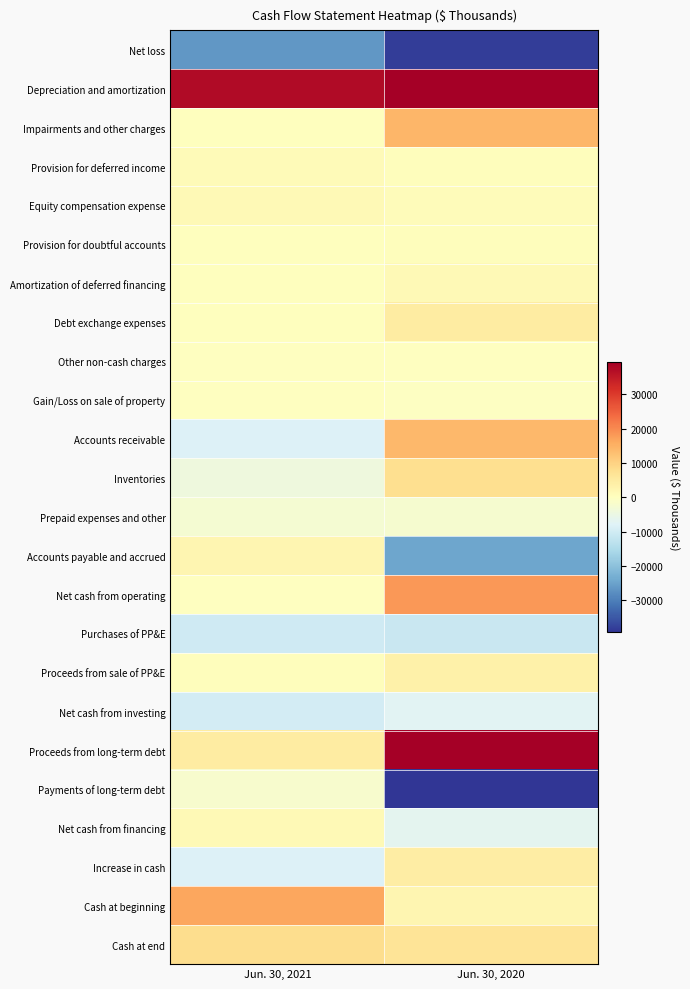

How many data points does each series have?

2